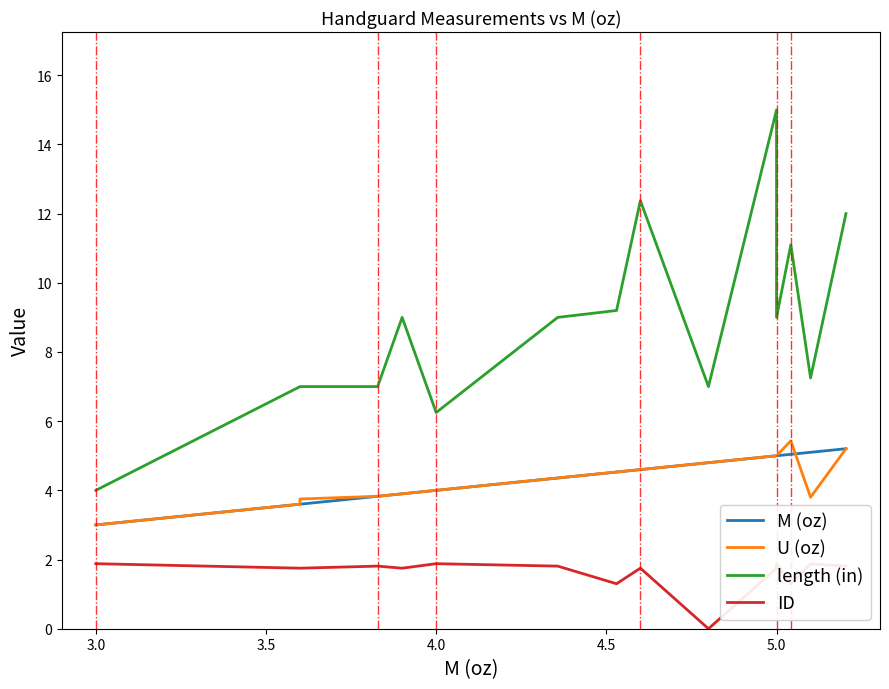

Does the chart have visible grid lines?

No